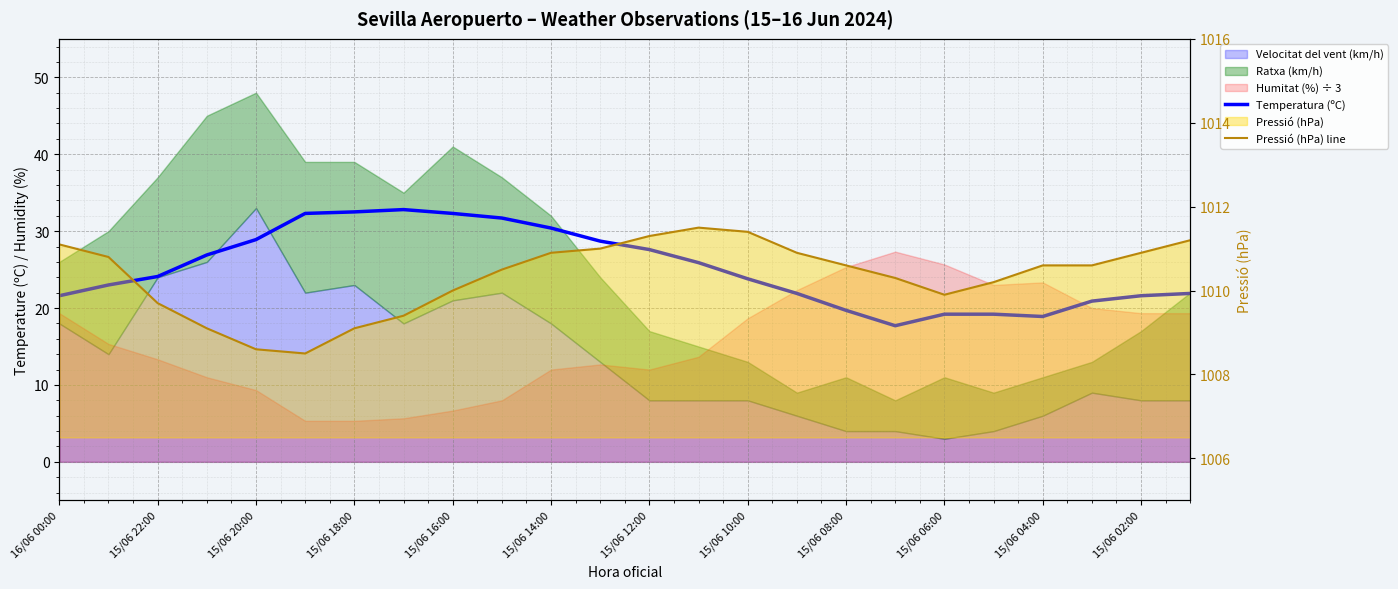

At how many categories does at least one series exceed 613?

24